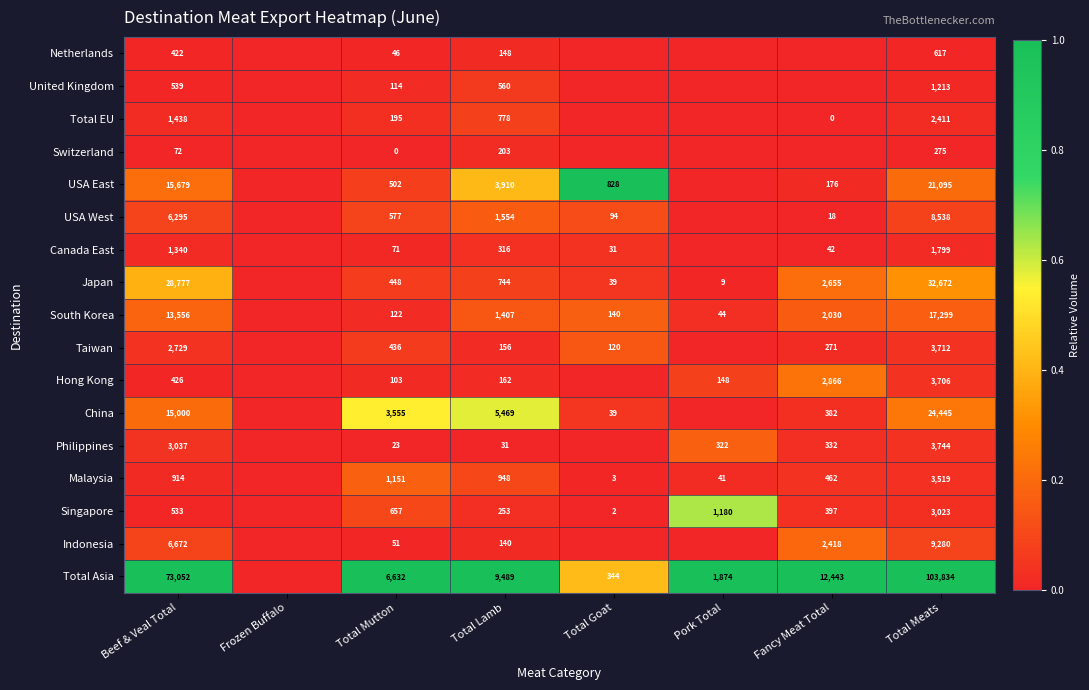

Is the value of Total Asia at Total Lamb greater than the value of Netherlands at Beef & Veal Total?

Yes